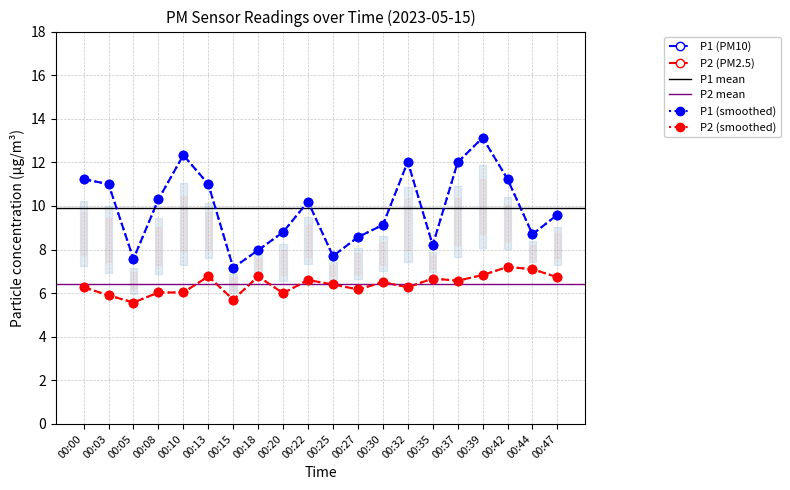

Reading left to right, transcribe all the data shown in this chart.

P1: 00:00=11.2	00:03=11.0	00:05=7.6	00:08=10.3	00:10=12.3	00:13=11.0	00:15=7.2	00:18=8.0	00:20=8.8	00:22=10.2	00:25=7.7	00:27=8.6	00:30=9.1	00:32=12.0	00:35=8.2	00:37=12.0	00:39=13.1	00:42=11.2	00:44=8.7	00:47=9.6
P2: 00:00=6.3	00:03=5.9	00:05=5.6	00:08=6.0	00:10=6.0	00:13=6.8	00:15=5.7	00:18=6.8	00:20=6.0	00:22=6.6	00:25=6.4	00:27=6.2	00:30=6.5	00:32=6.3	00:35=6.7	00:37=6.6	00:39=6.8	00:42=7.2	00:44=7.1	00:47=6.7